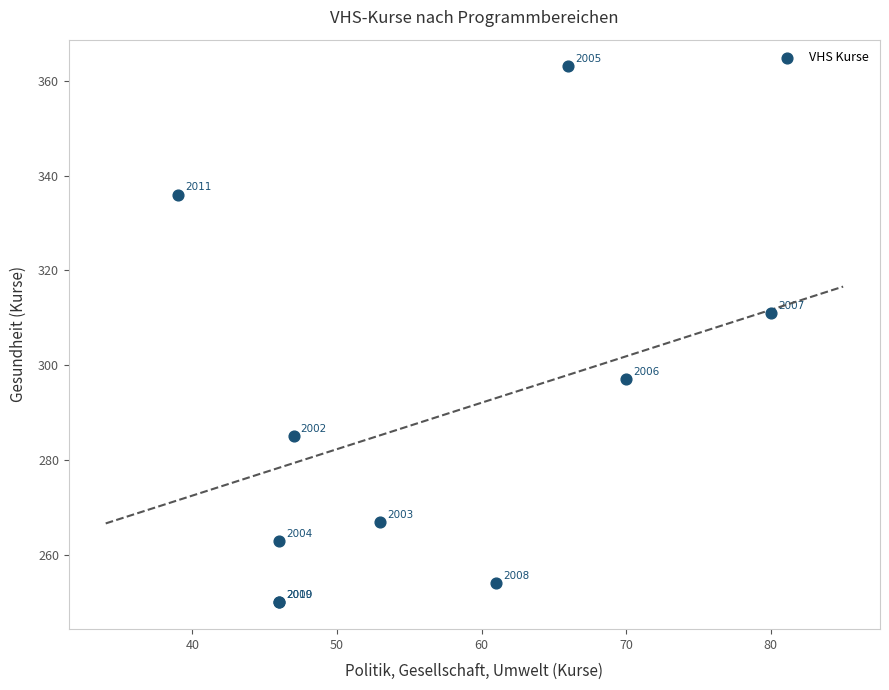

What Y value in the scatter plot is closest to 306?

311